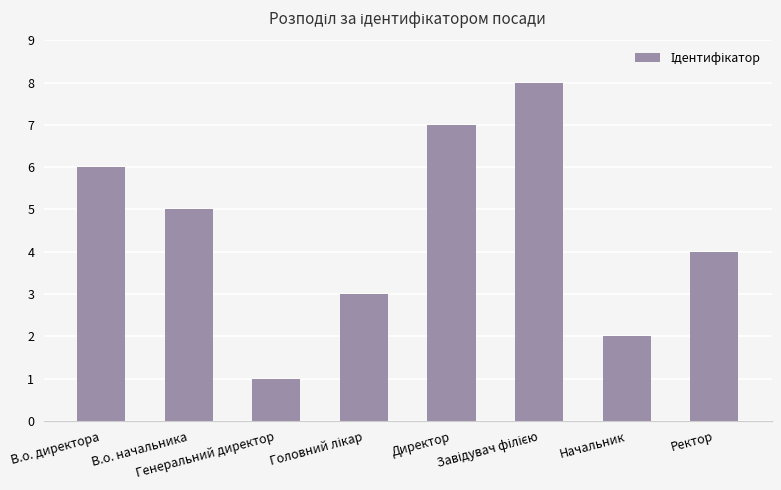

What is the maximum value shown in the chart?

8